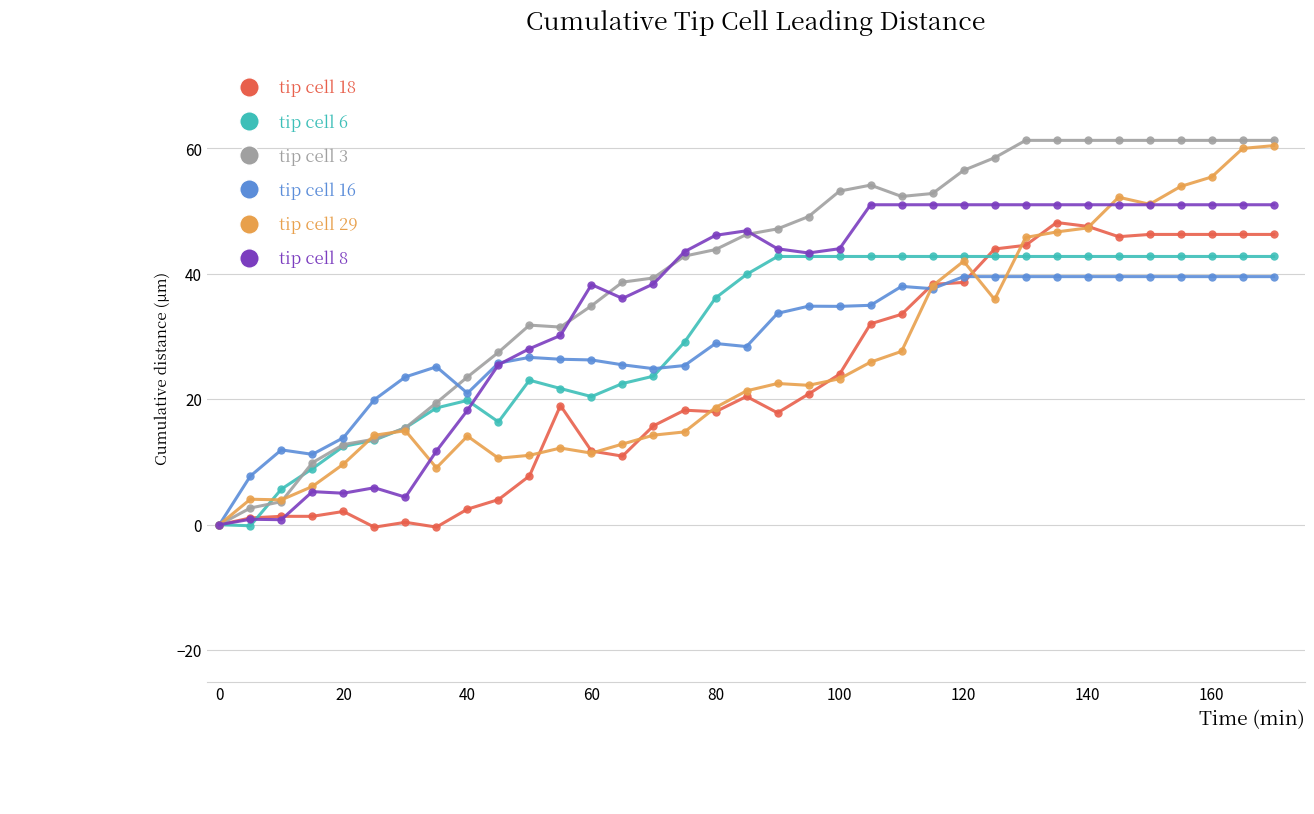

What is the value of the tip cell 3 point at the 17th from the left?

43.9